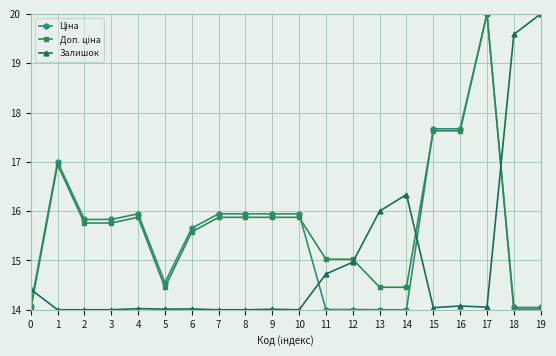

What is the maximum value shown in the chart?

20.0